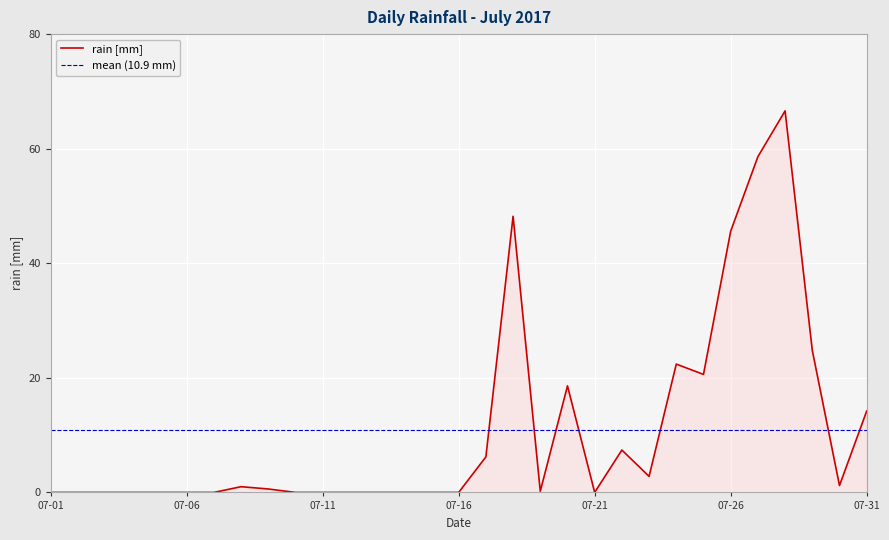

The rain [mm] series shows 0.0 at 07-16. True or false?

True